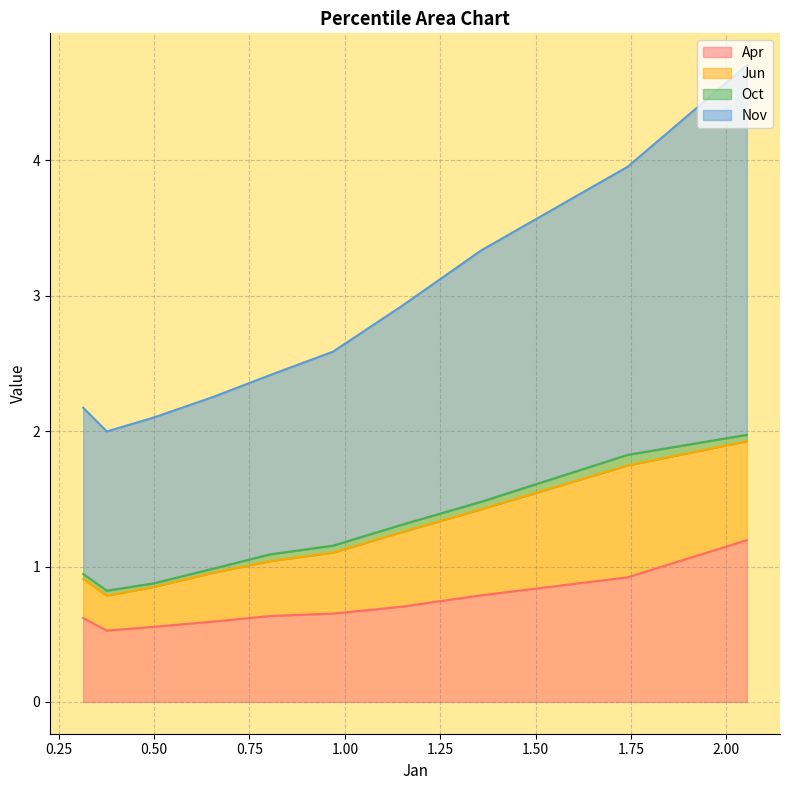

What is the sum of all Apr values?

7.2